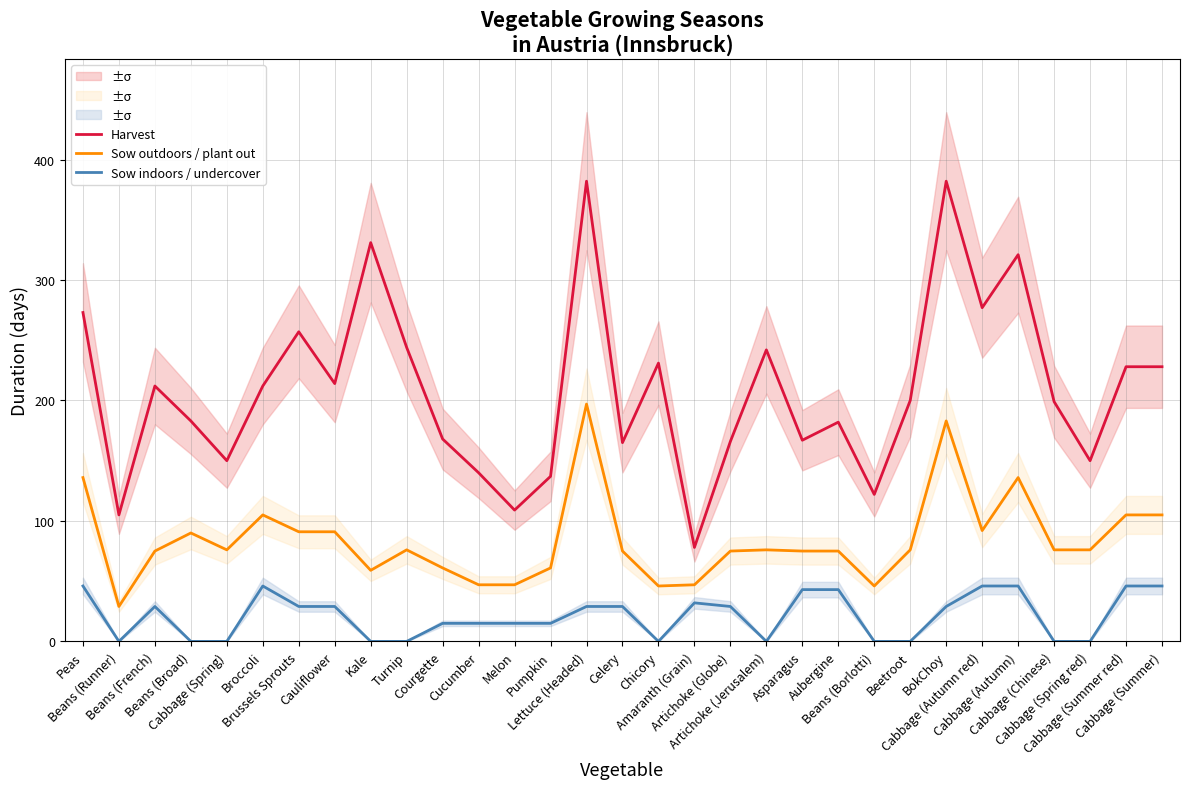

True or false: Harvest and Sow indoors / undercover cross at least once.

False